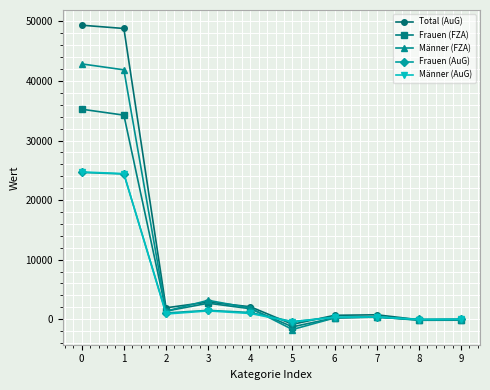

Is the value of Frauen (AuG) at 5 greater than the value of Frauen (FZA) at 0?

No